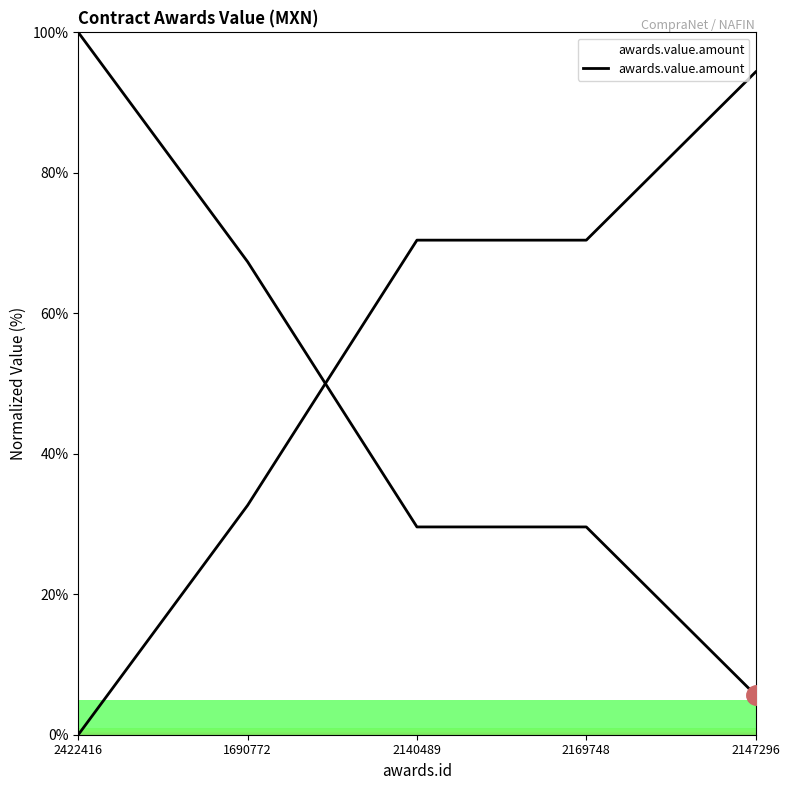

Which label corresponds to the smallest value in the chart?

2147296